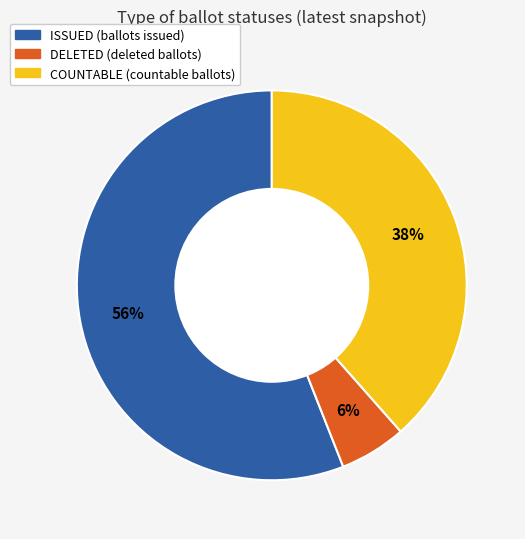

Rank the categories by value from highest to lowest.

ISSUED, COUNTABLE, DELETED